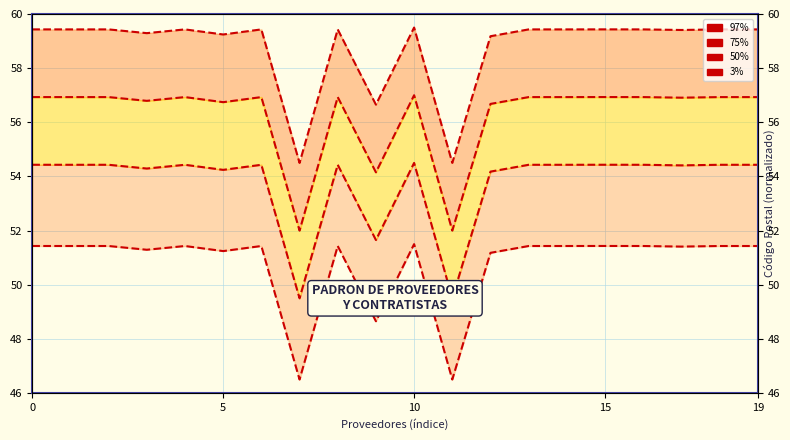

What is the difference between the 75% values at 7 and 19?

4.9